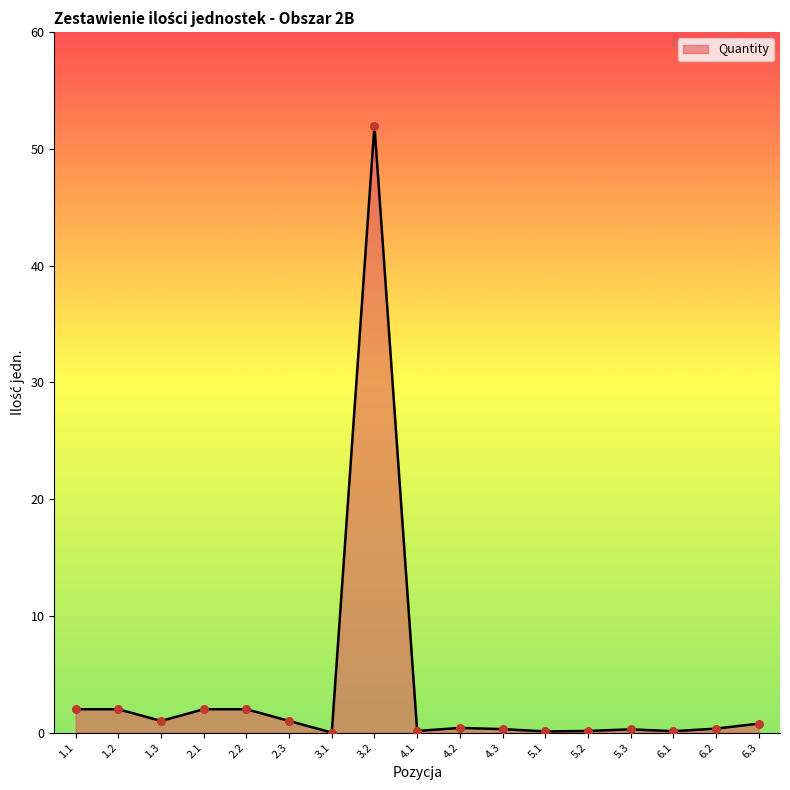

What is the change in value from 4.2 to 5.1?

-0.3